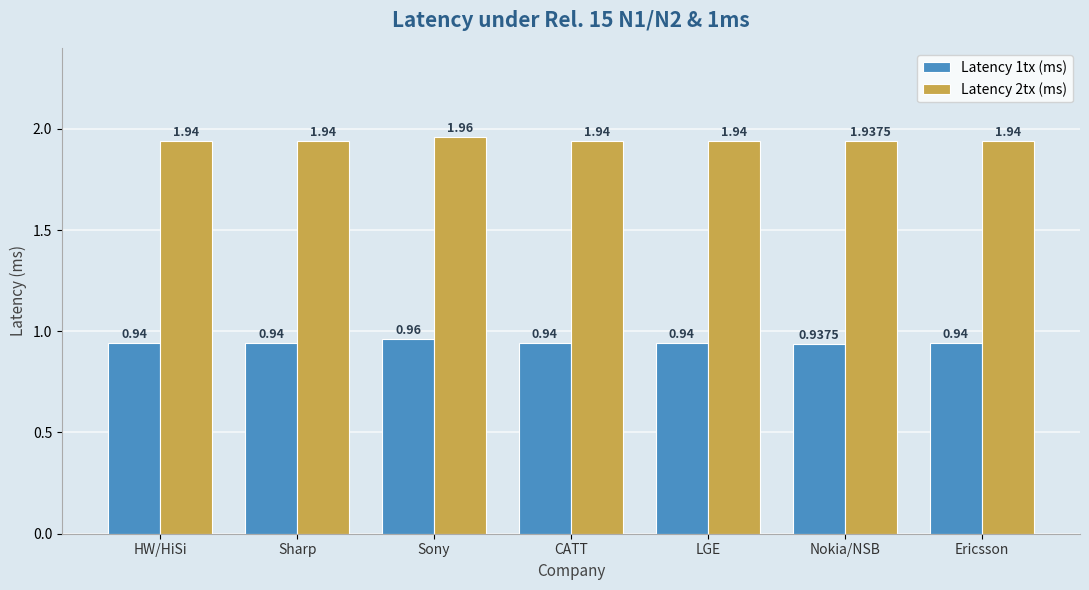

What is the label of the 6th bar from the left?

Nokia/NSB